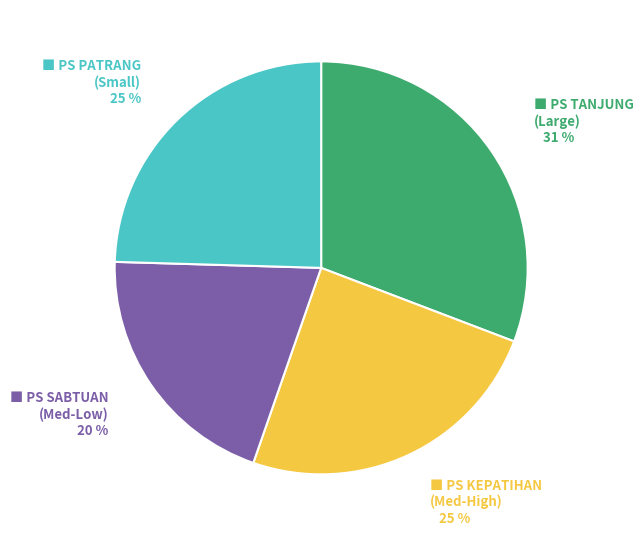

How many slices are in this pie chart?

4